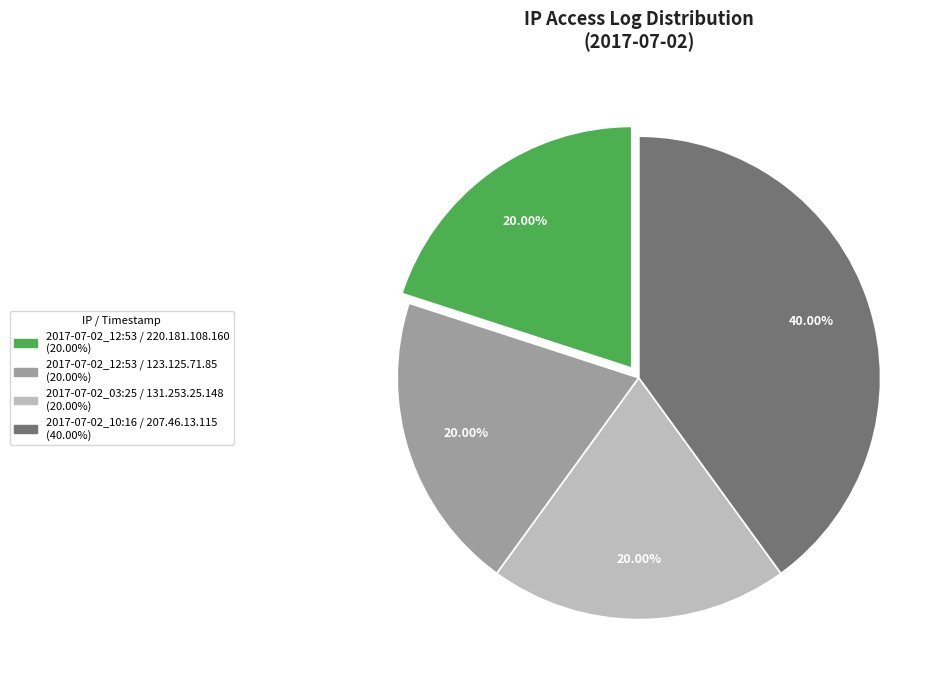

To the nearest percent, what is the difference between the largest and smallest slice percentages?

20%